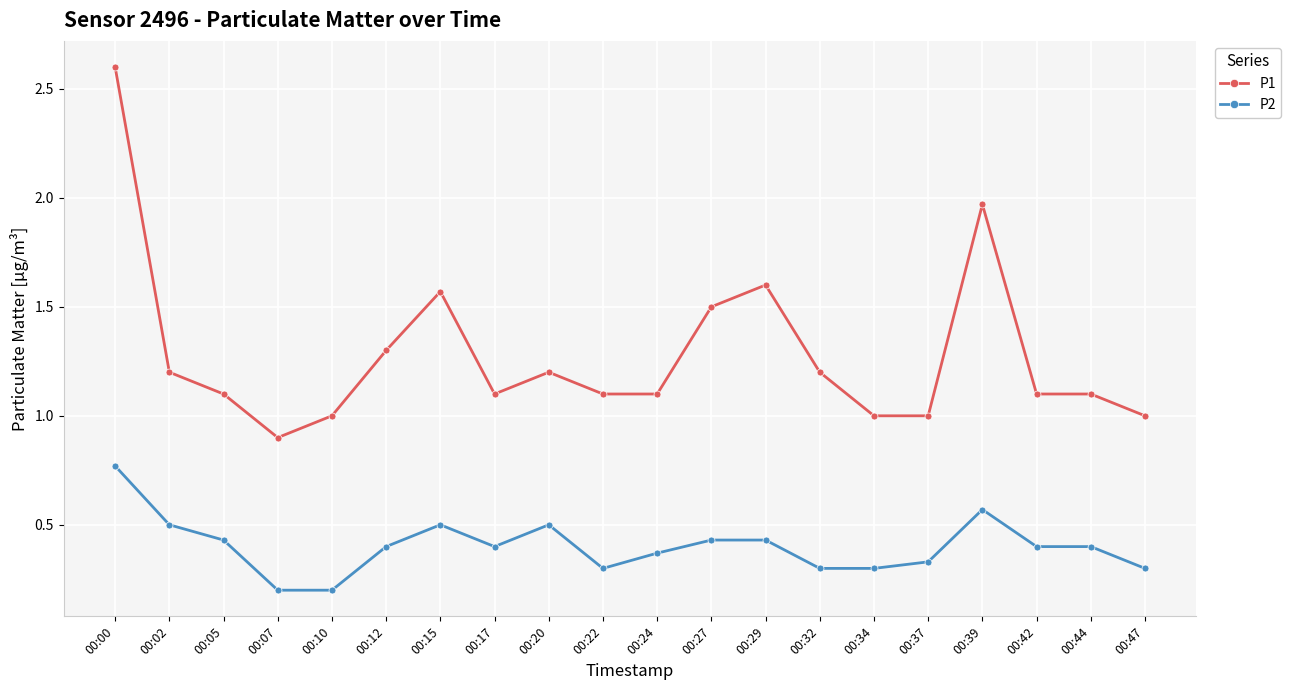

Is the value of P1 at 00:12 greater than the value of P2 at 00:39?

Yes